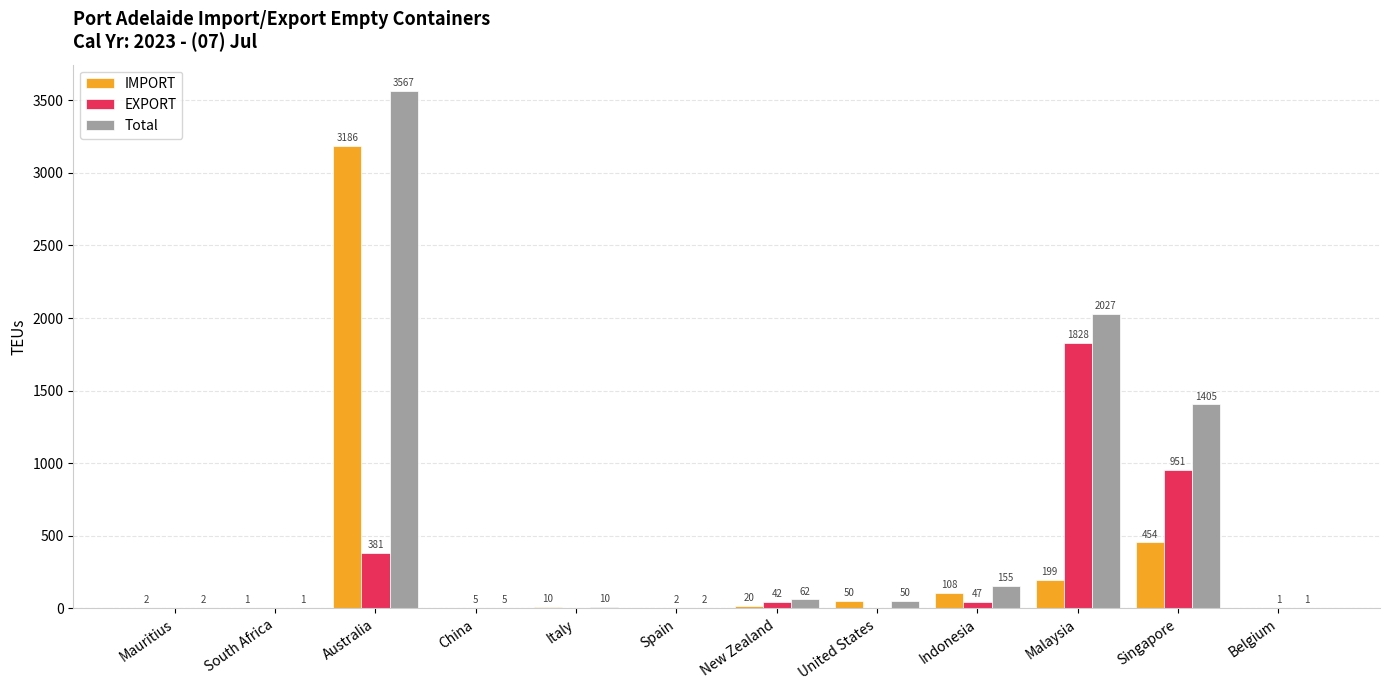

The value of Total at Spain is 2. True or false?

True